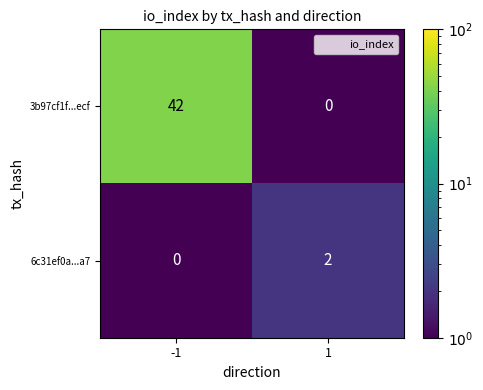

What is the difference between the highest and lowest values at 1?

2